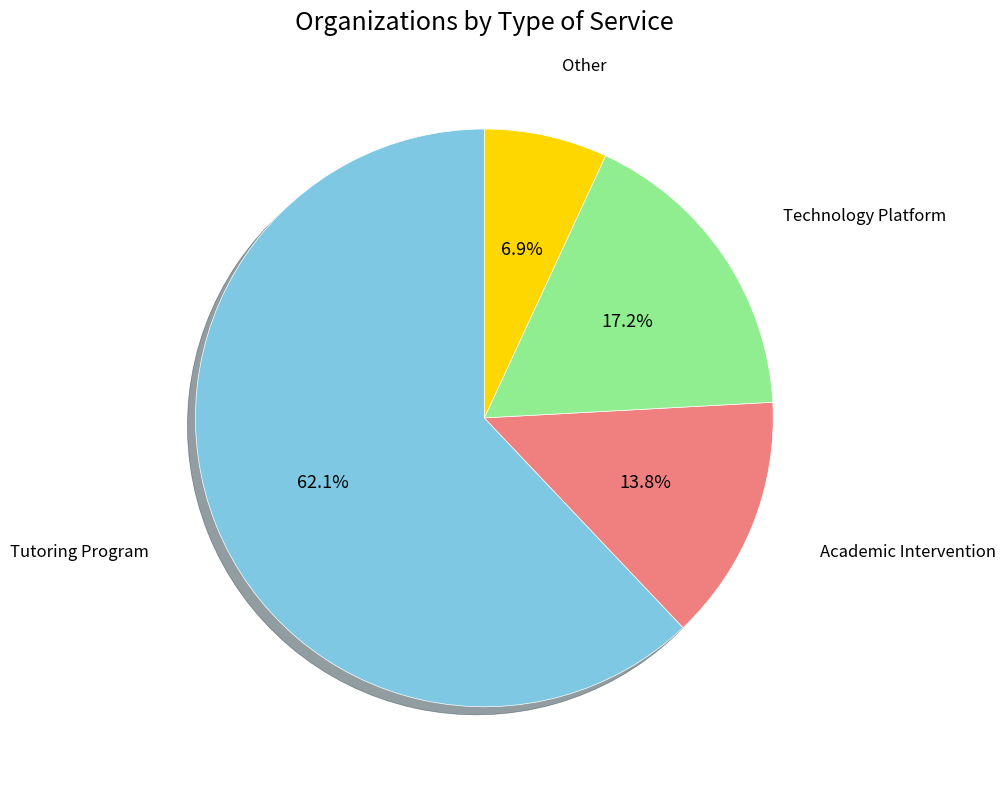

Which slice is the largest?

Tutoring Program